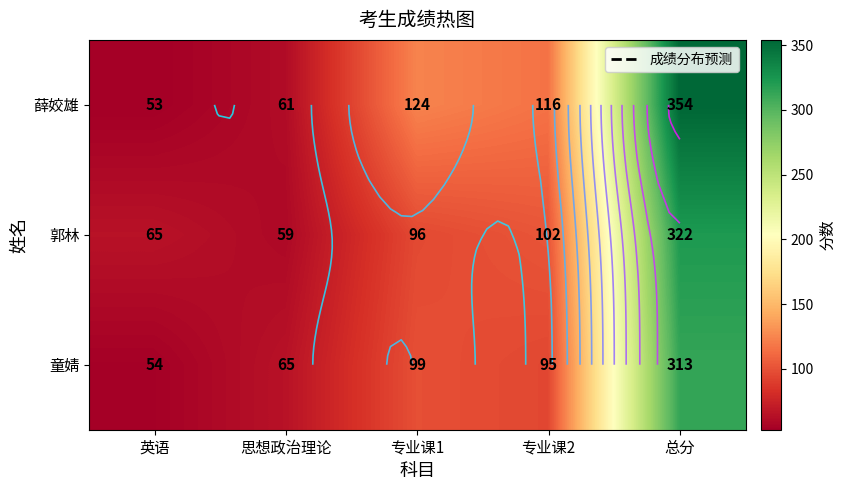

Is it true that 郭林 equals 98 at 思想政治理论?

False